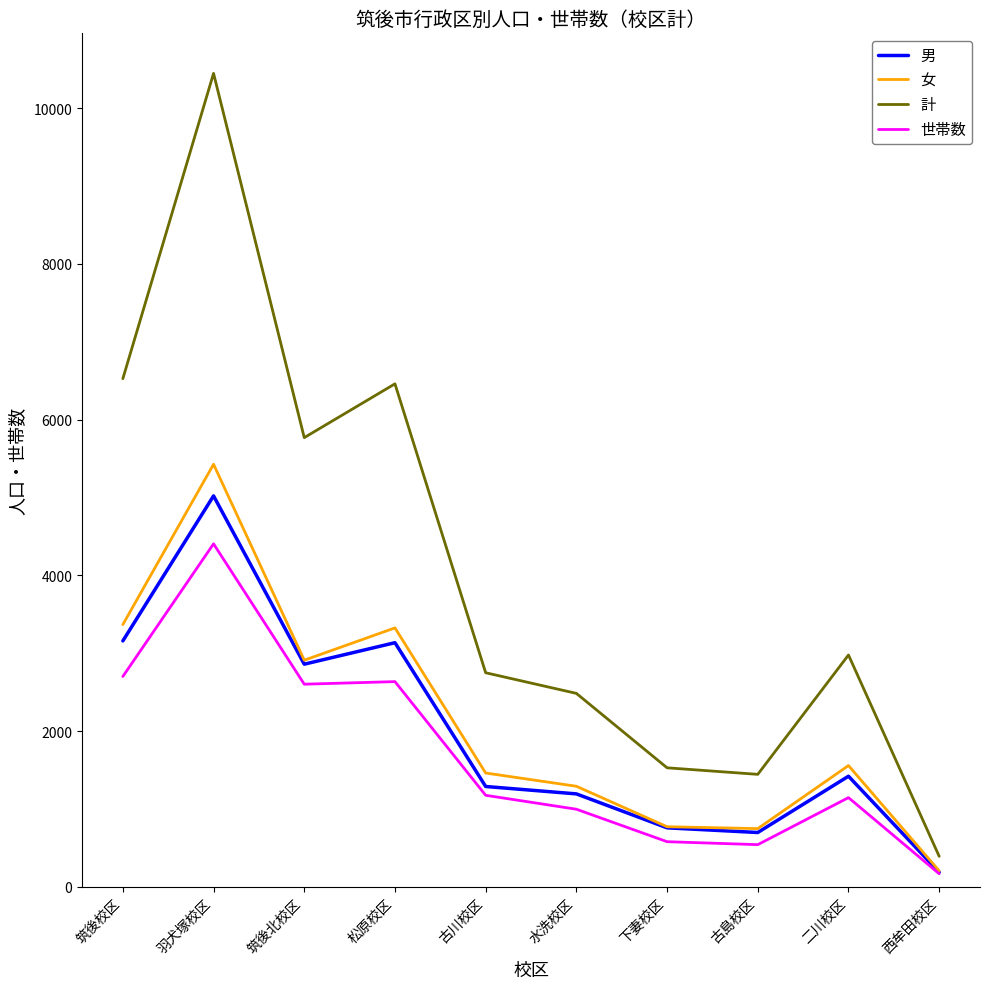

What is the difference between the 男 values at 筑後校区 and 羽犬塚校区?

1863